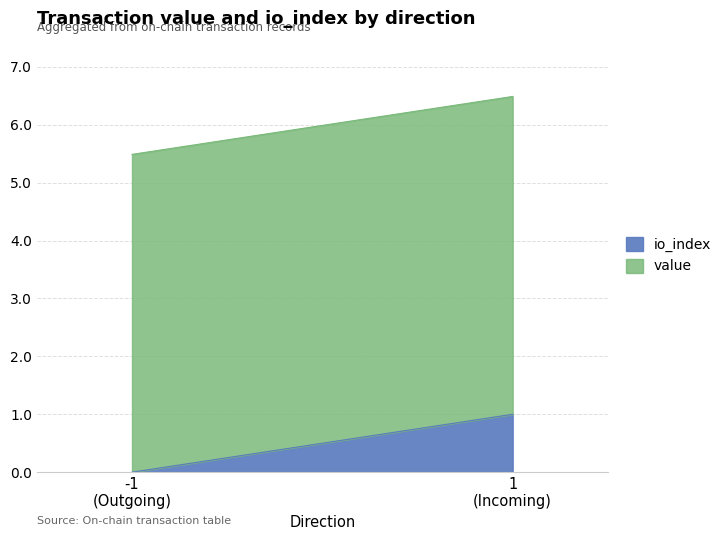

List the series in order of their peak value, highest first.

value, io_index